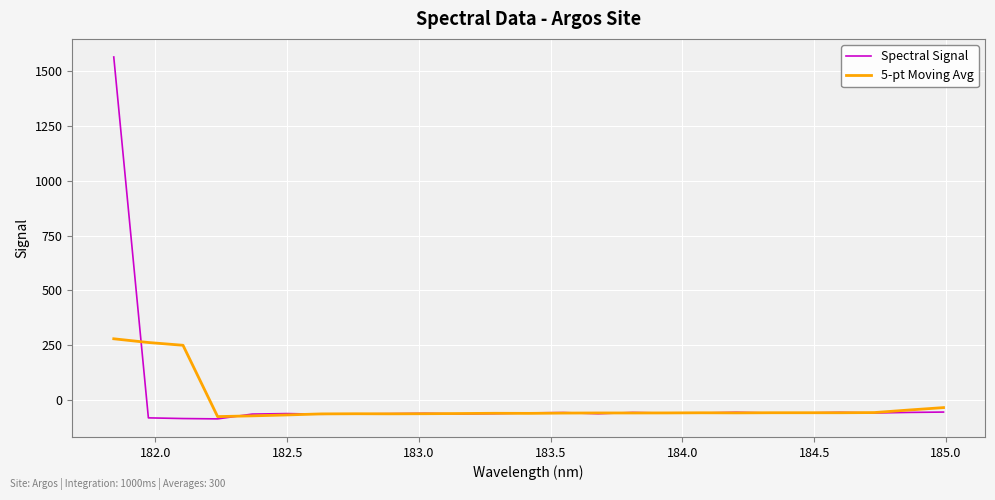

What is the minimum value for Spectral Signal?

-84.8